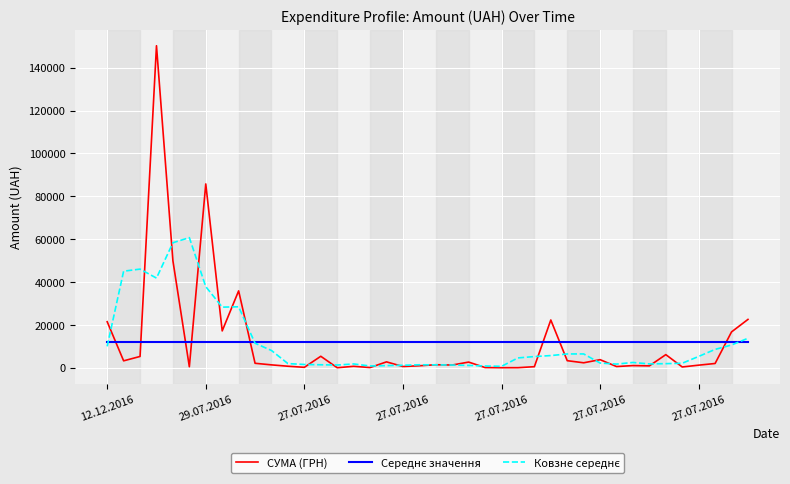

What is the maximum value shown in the chart?

150216.7